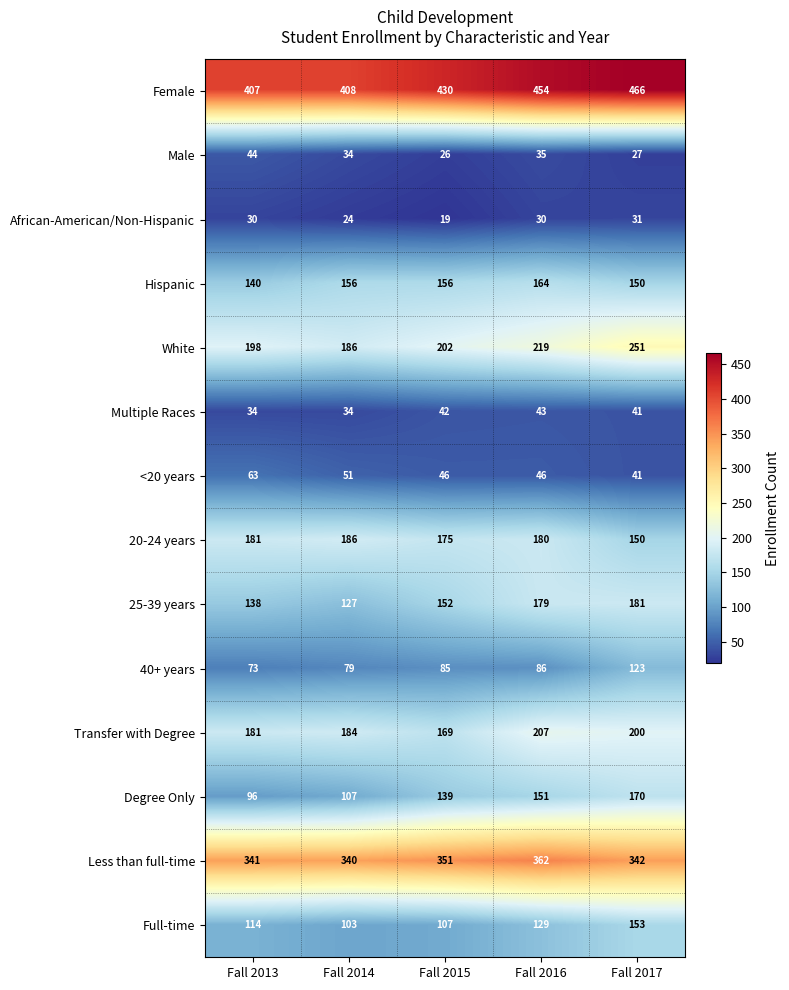

List the series in order of their peak value, lowest first.

African-American/Non-Hispanic, Multiple Races, Male, <20 years, 40+ years, Full-time, Hispanic, Degree Only, 25-39 years, 20-24 years, Transfer with Degree, White, Less than full-time, Female